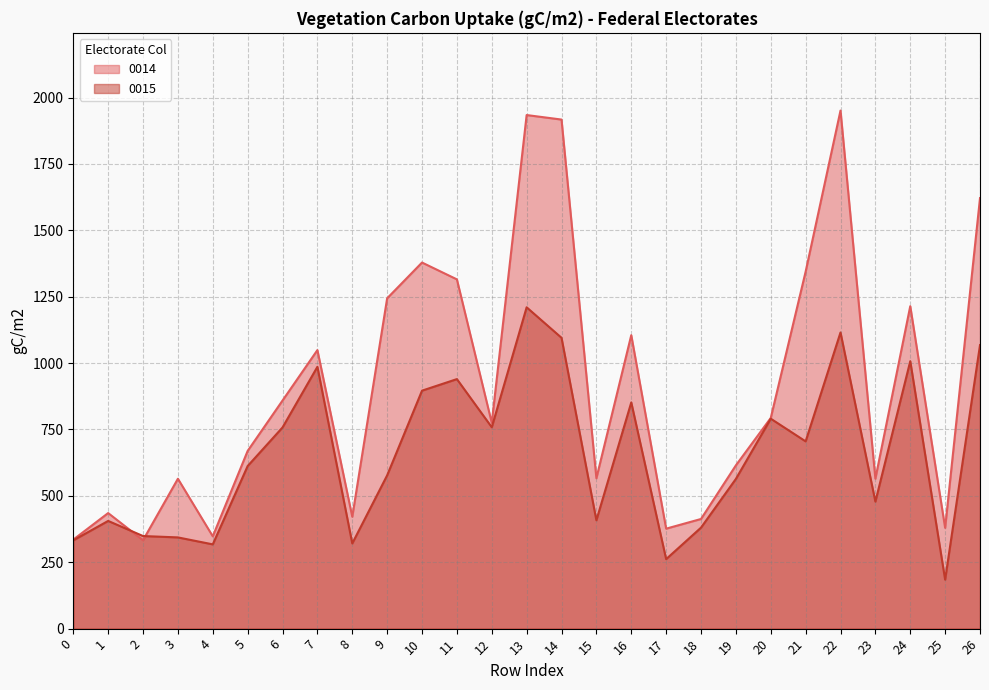

Rank the series at 21 from highest to lowest value.

0014, 0015